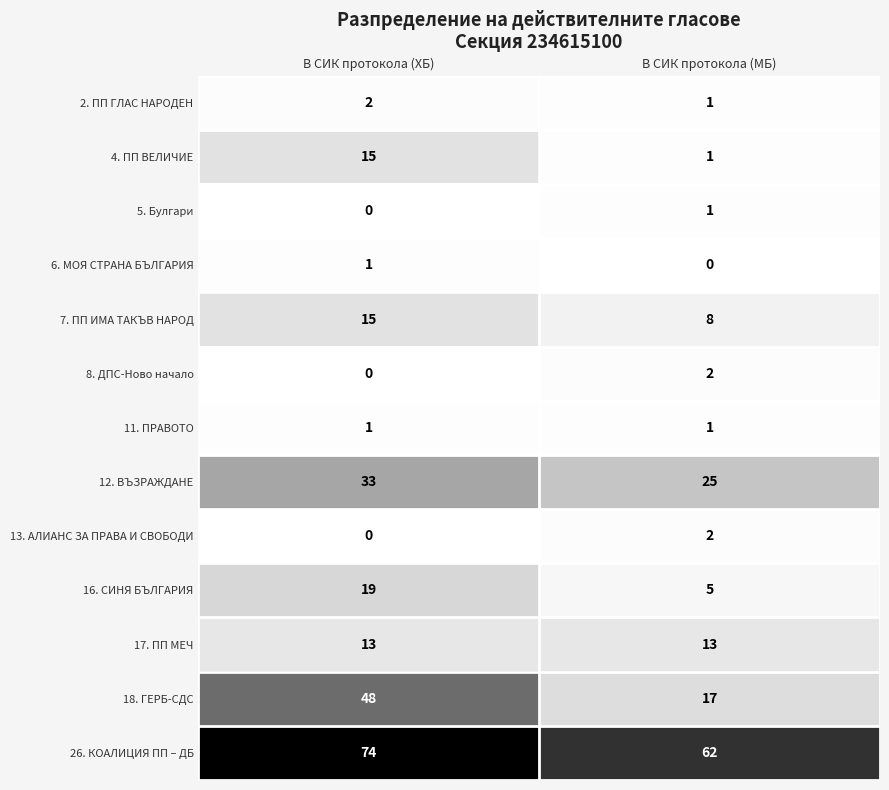

At which category is the sum across all series the highest?

В СИК протокола (ХБ)